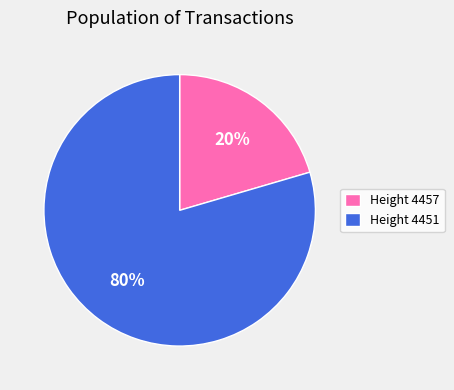

To the nearest percent, what portion does Height 4451 represent?

80%